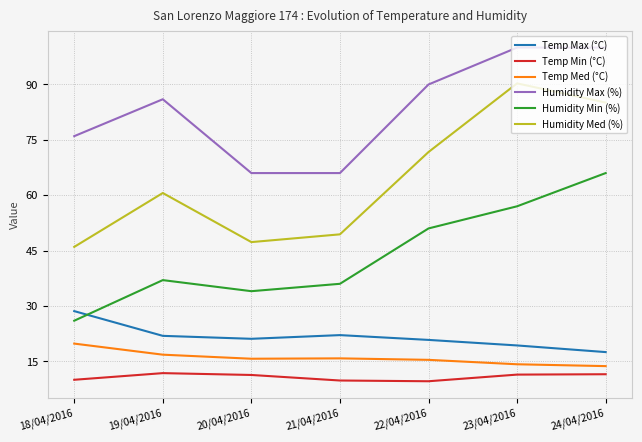

At 21/04/2016, list the series in order from largest to smallest.

Humidity Max (%), Humidity Med (%), Humidity Min (%), Temp Max (°C), Temp Med (°C), Temp Min (°C)